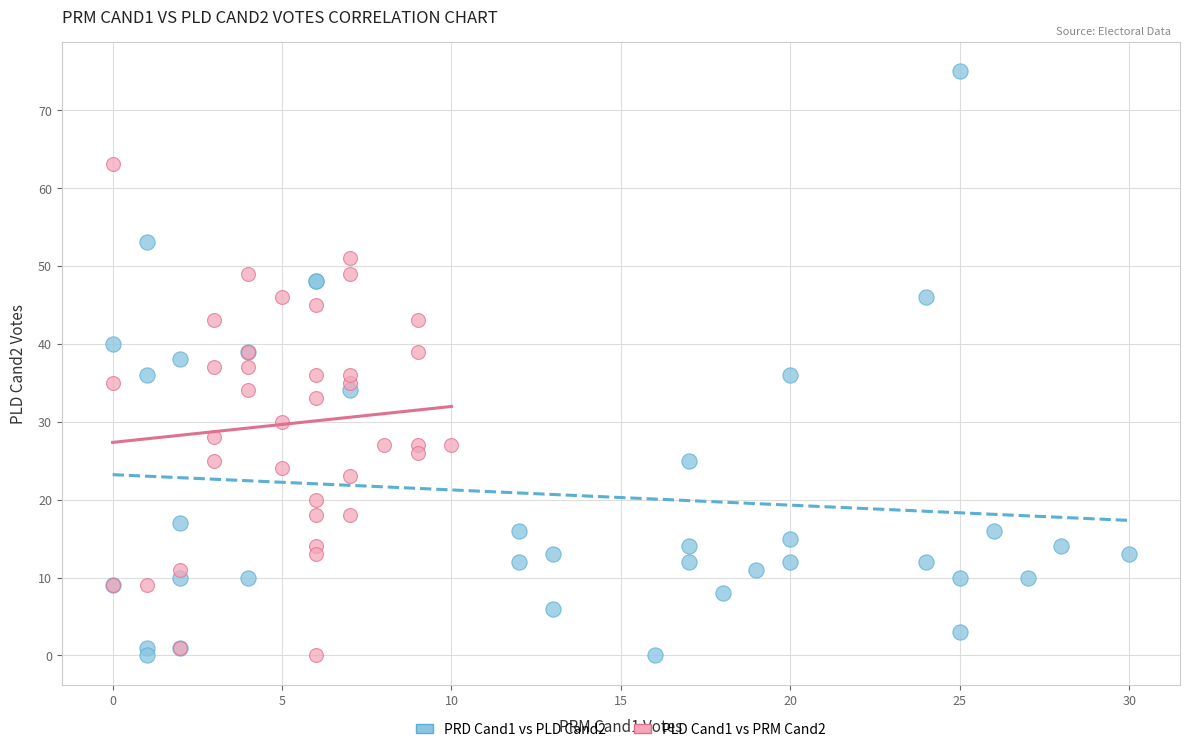

Which series has the widest spread of Y values?

PRD Cand1 vs PLD Cand2